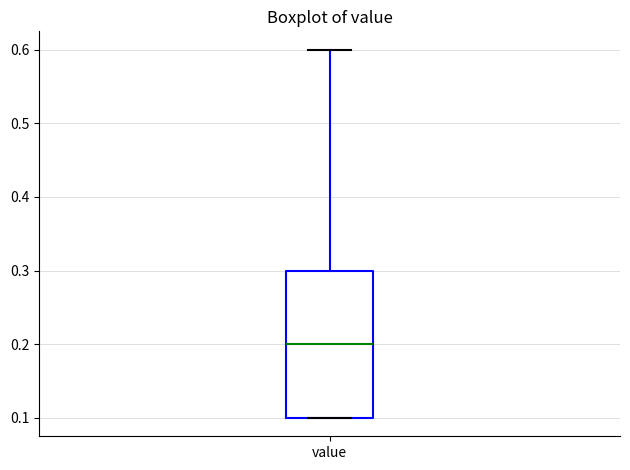

Where is the upper edge of the box for value on the y-axis? The values are not printed on the chart, so give them approximately, as read against the axis.

0.3